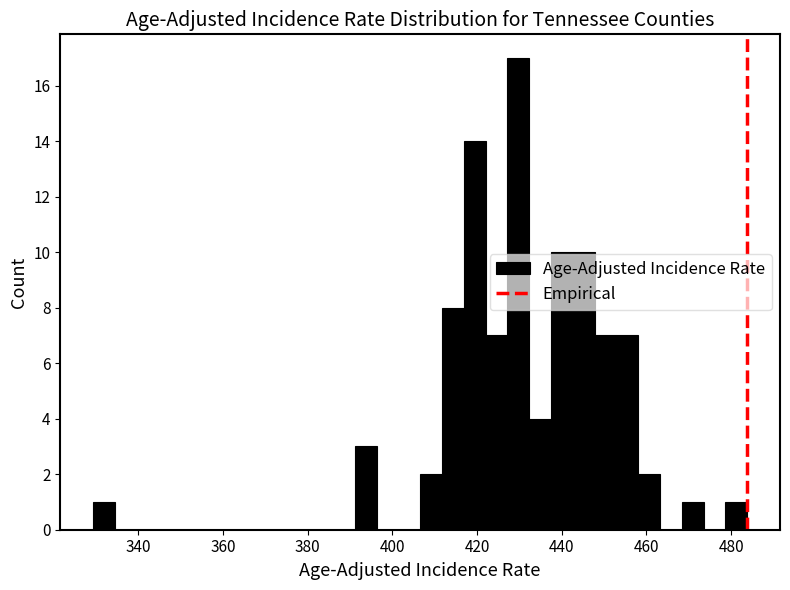

Read against the x-axis, roughly where is the centre of the tallest bar?

430